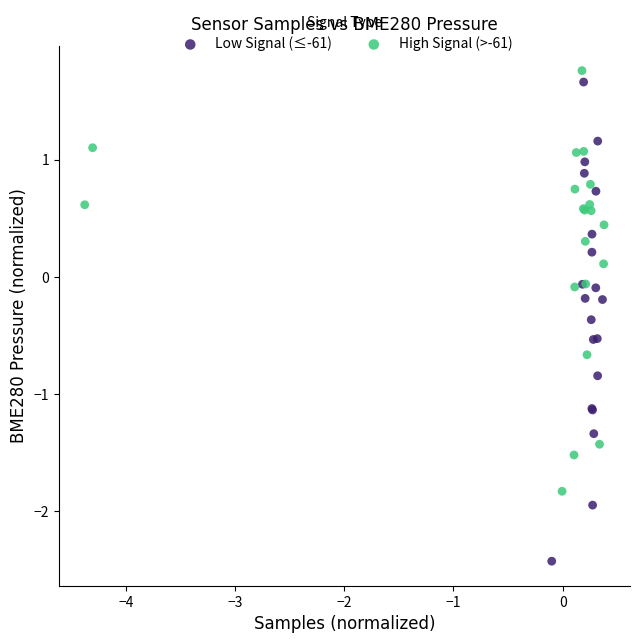

Which series has the widest spread of Y values?

Low Signal (≤-61)